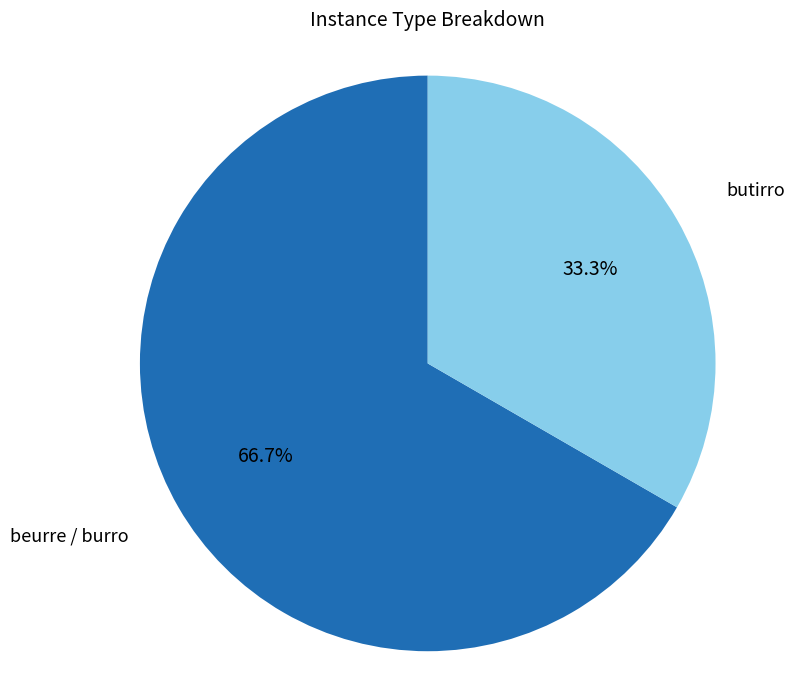

Which category accounts for the majority?

beurre / burro